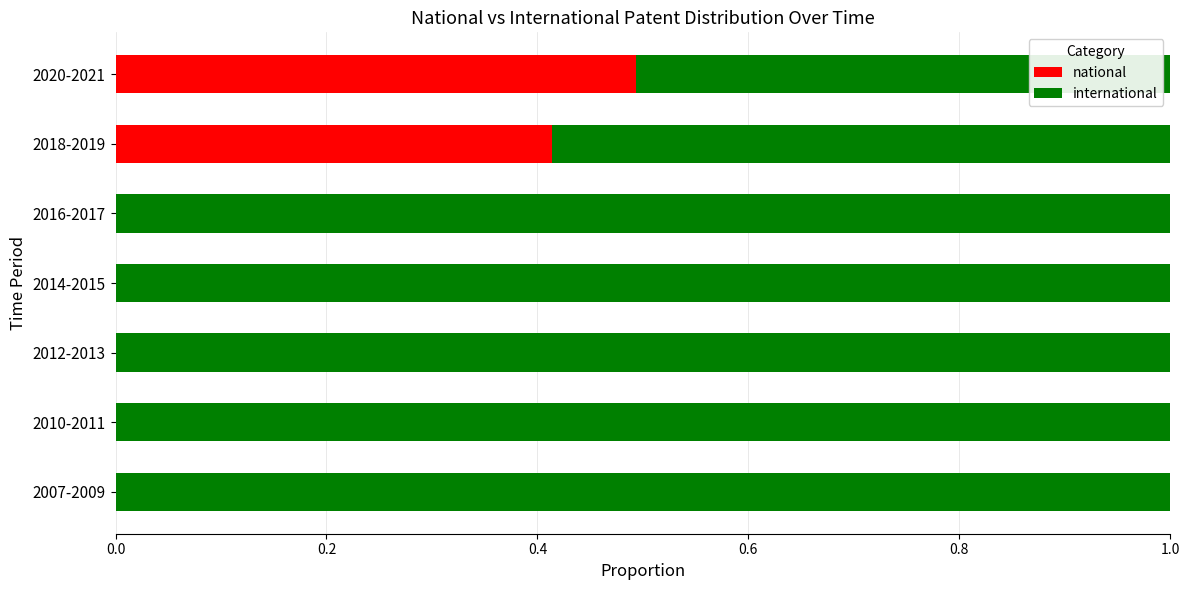

At which label does national reach its peak?

2020-2021